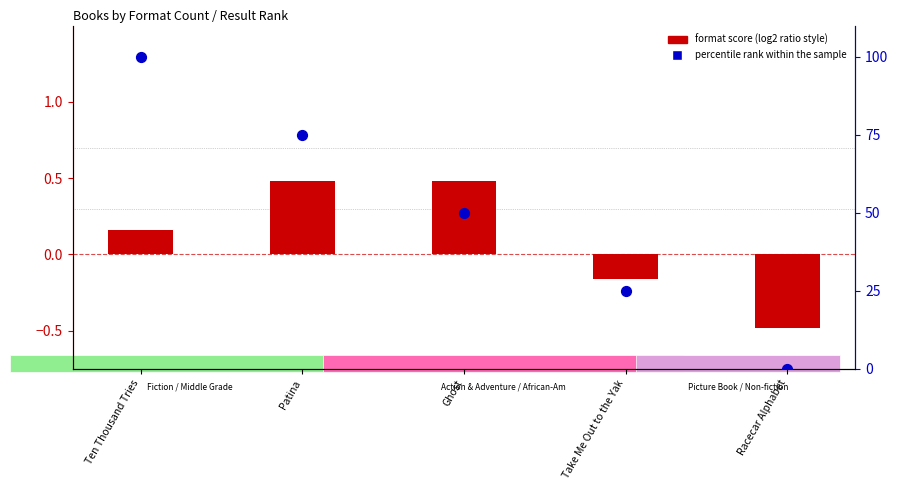

What is the total value across all series at Racecar Alphabet?

-0.5